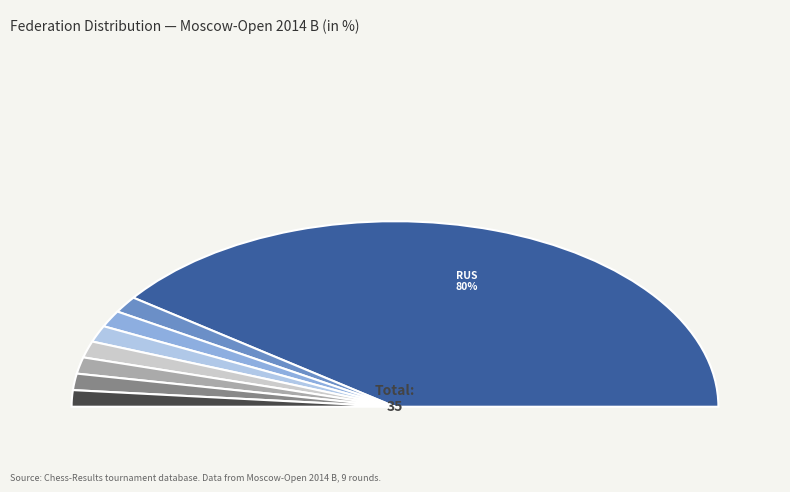

Rank the categories by value from lowest to highest.

TUR, GEO, HUN, UKR, UZB, KAZ, SRB, RUS